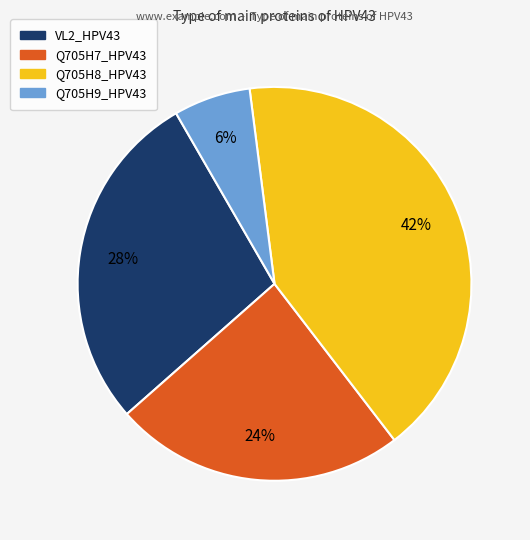

Which has a higher value, Q705H9_HPV43 or Q705H8_HPV43?

Q705H8_HPV43